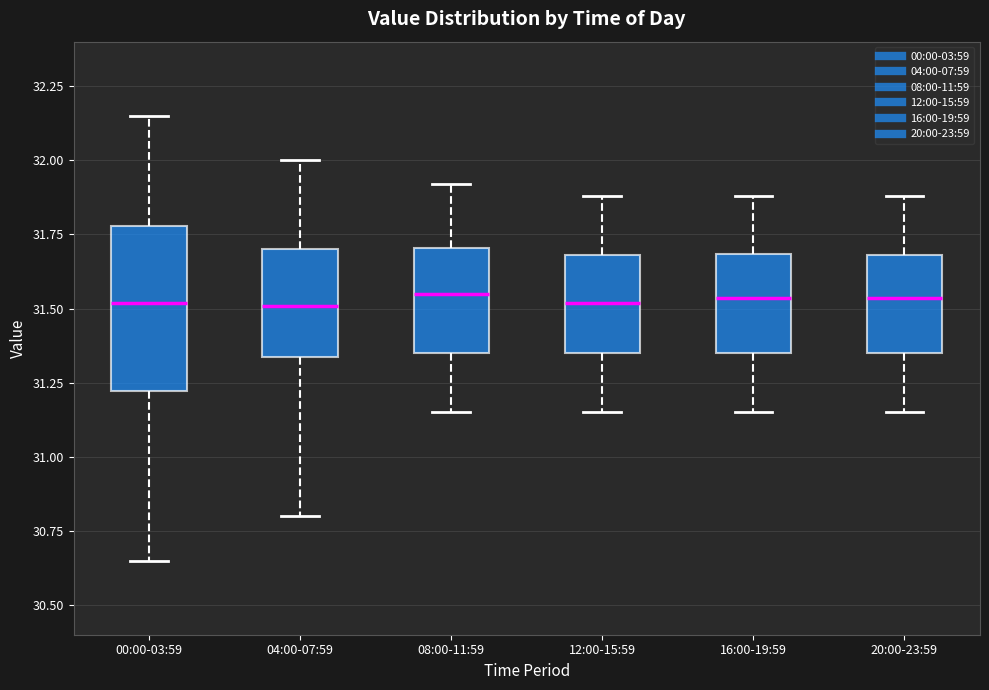

Where does the lower whisker of the box for 00:00-03:59 end on the y-axis? The values are not printed on the chart, so give them approximately, as read against the axis.

30.65